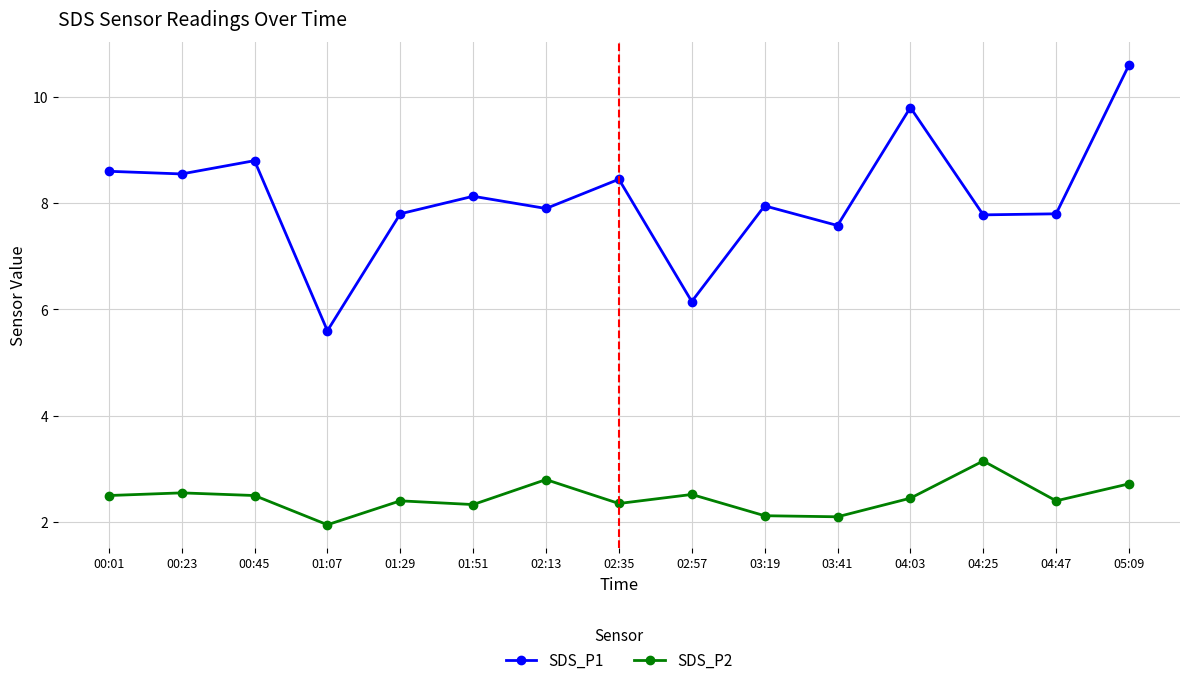

In SDS_P1, how many points are higher than both neighbors (excluding endpoints)?

5